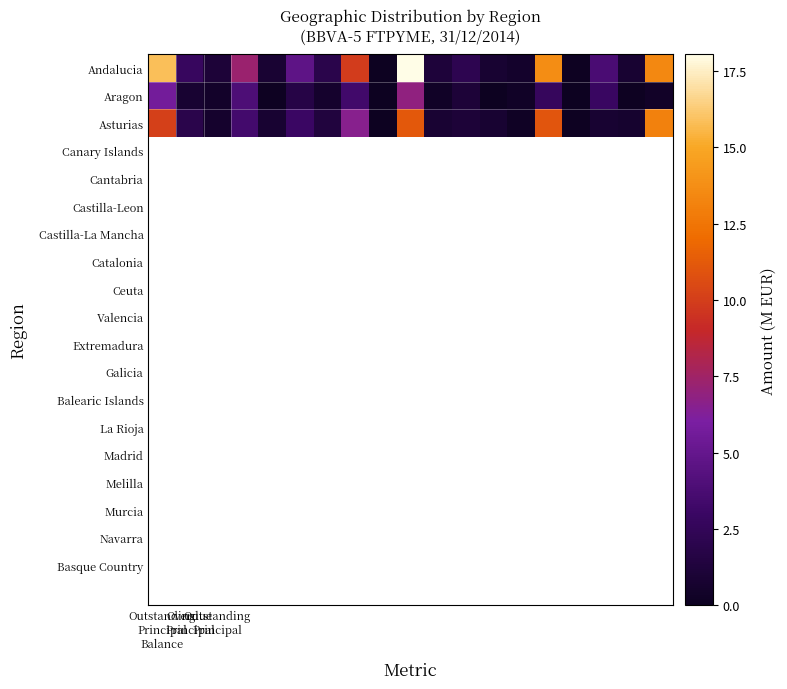

Reading left to right, list all the values displayed in this chart.

Andalucia: 15.8	2.8	1.1	7.3	0.9	4.7	2.0	9.9	0.0	18.1	1.2	2.2	0.8	0.5	13.7	0.1	3.8	0.8	13.5
Aragon: 5.7	0.8	0.5	3.9	0.1	1.7	0.6	3.4	0.0	6.9	0.3	1.1	0.0	0.3	2.7	0.0	3.0	0.1	0.4
Asturias: 10.1	1.9	0.6	3.4	0.8	3.0	1.4	6.5	0.0	11.2	0.9	1.1	0.8	0.3	11.0	0.1	0.8	0.7	13.1